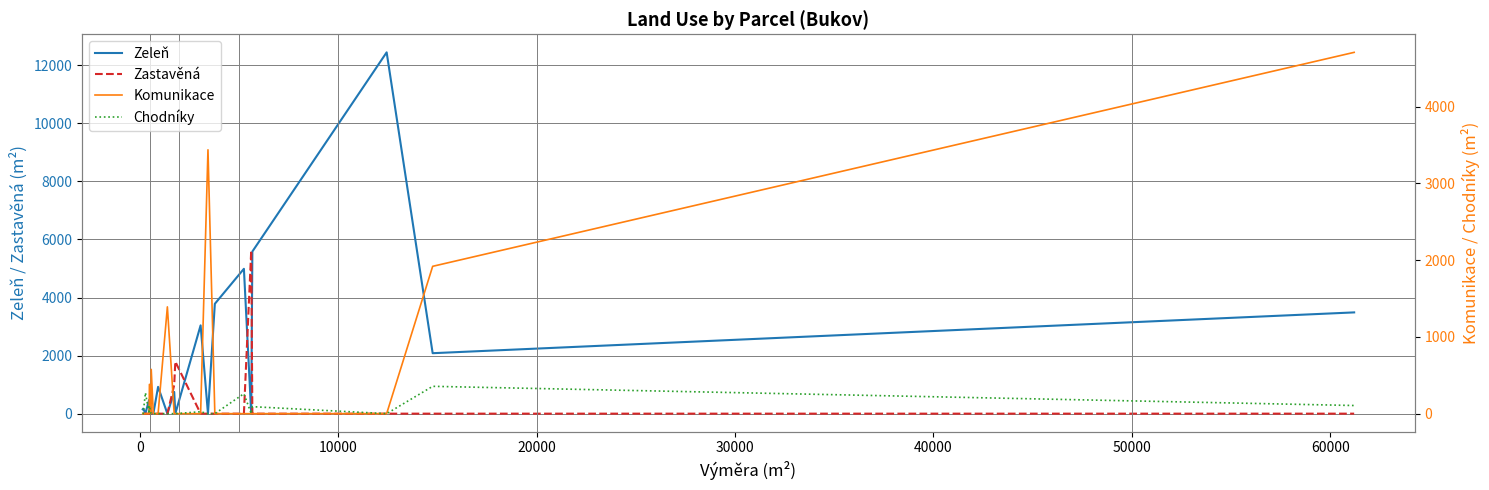

Which series has the largest total across all categories?

Zeleň